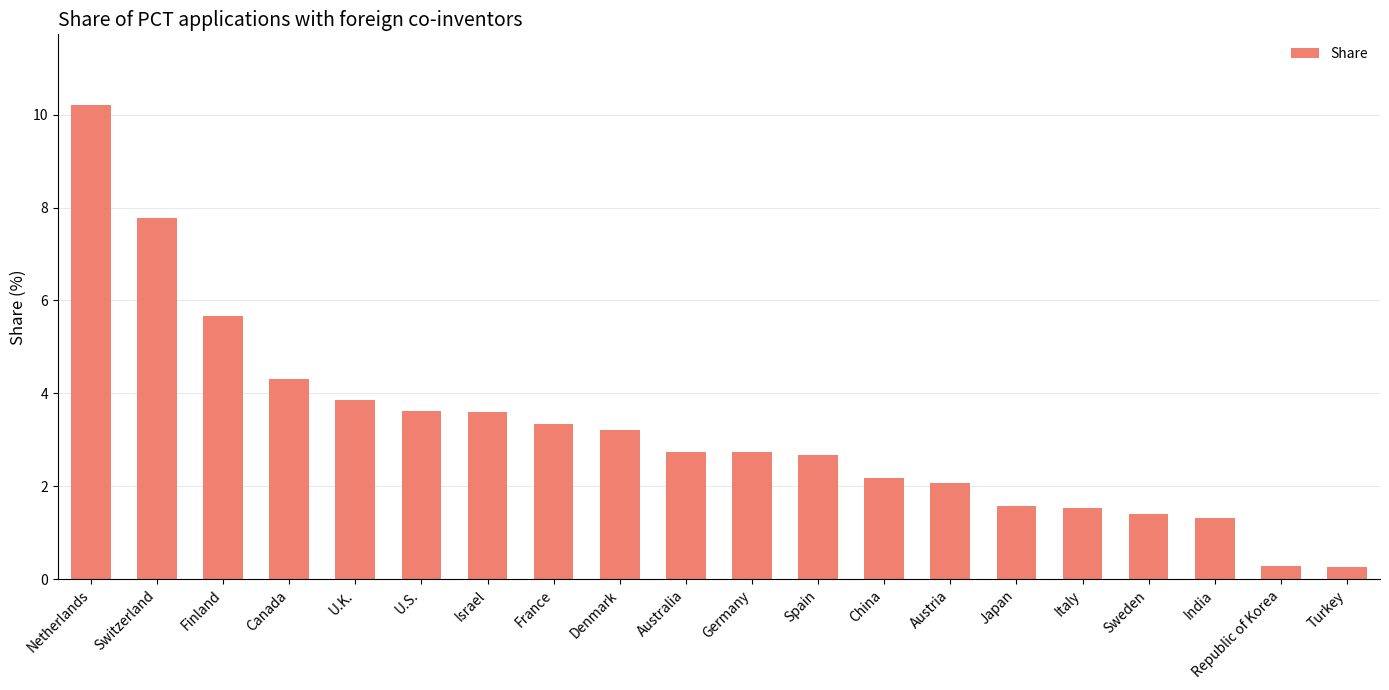

What is the minimum value shown in the chart?

0.3